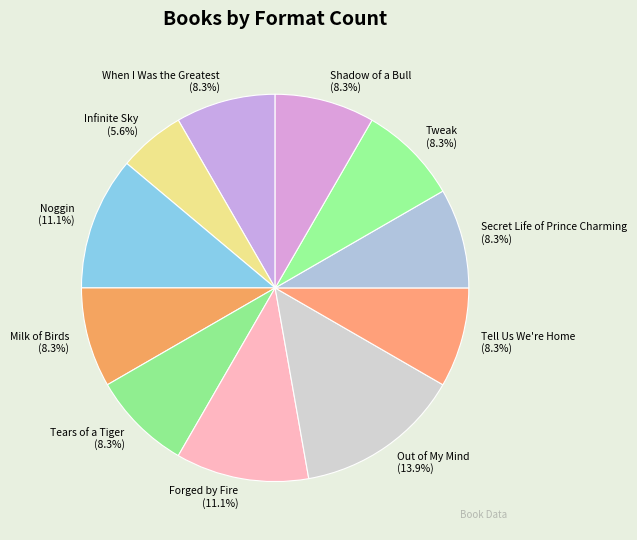

What is the largest slice in the pie chart?

Out of My Mind